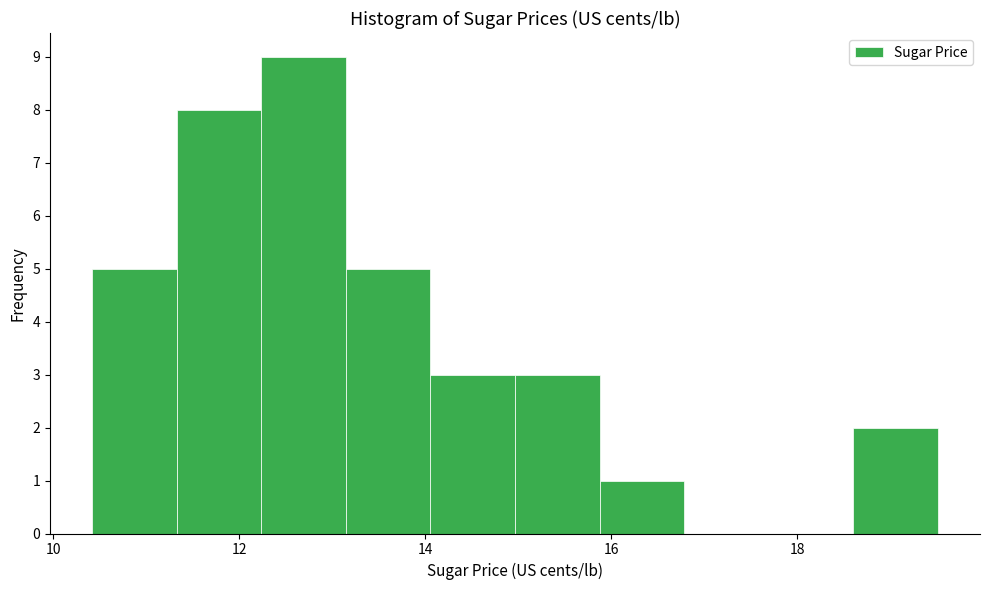

Over which range of the x-axis is the bar tallest?

12.2 to 13.2